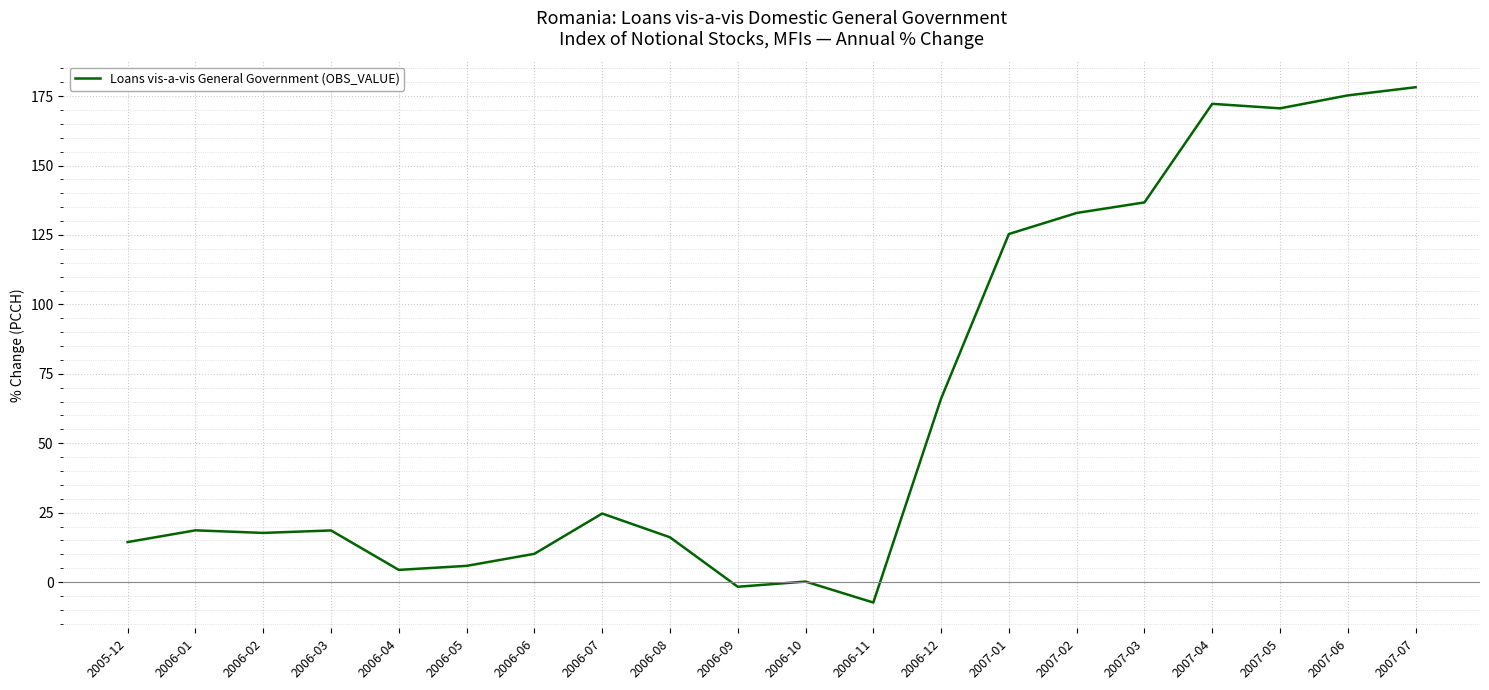

What is the greatest value displayed?

178.2